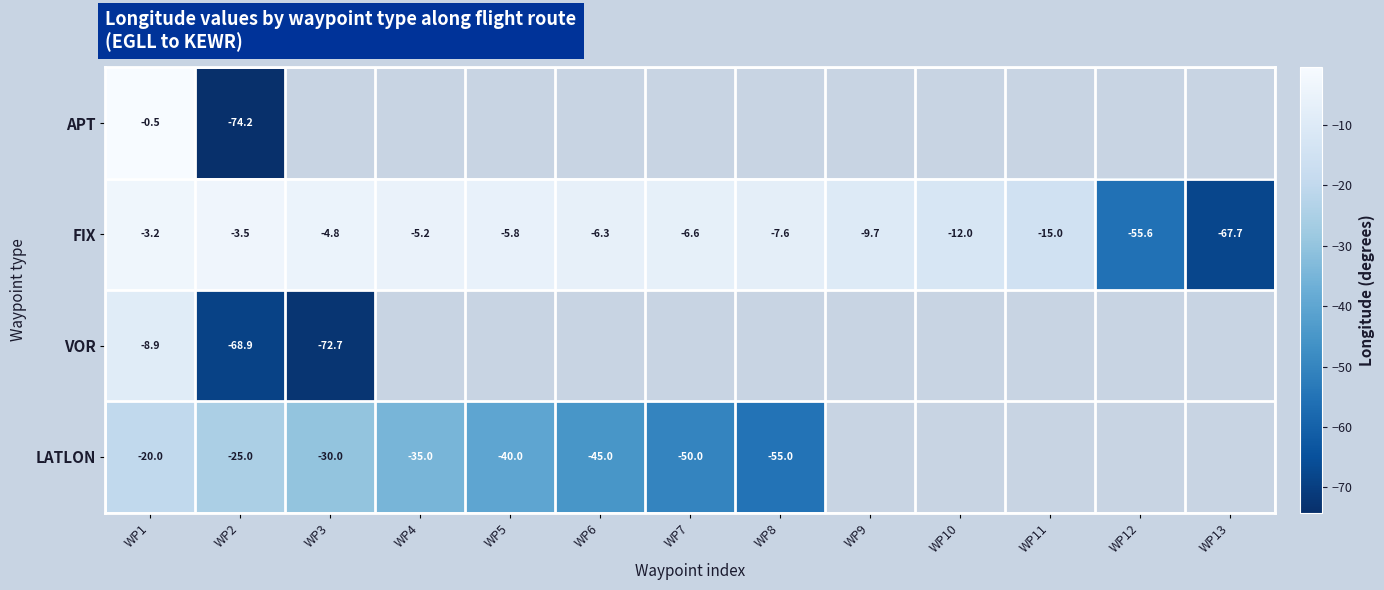

Which category has the lowest value across all series?

WP2